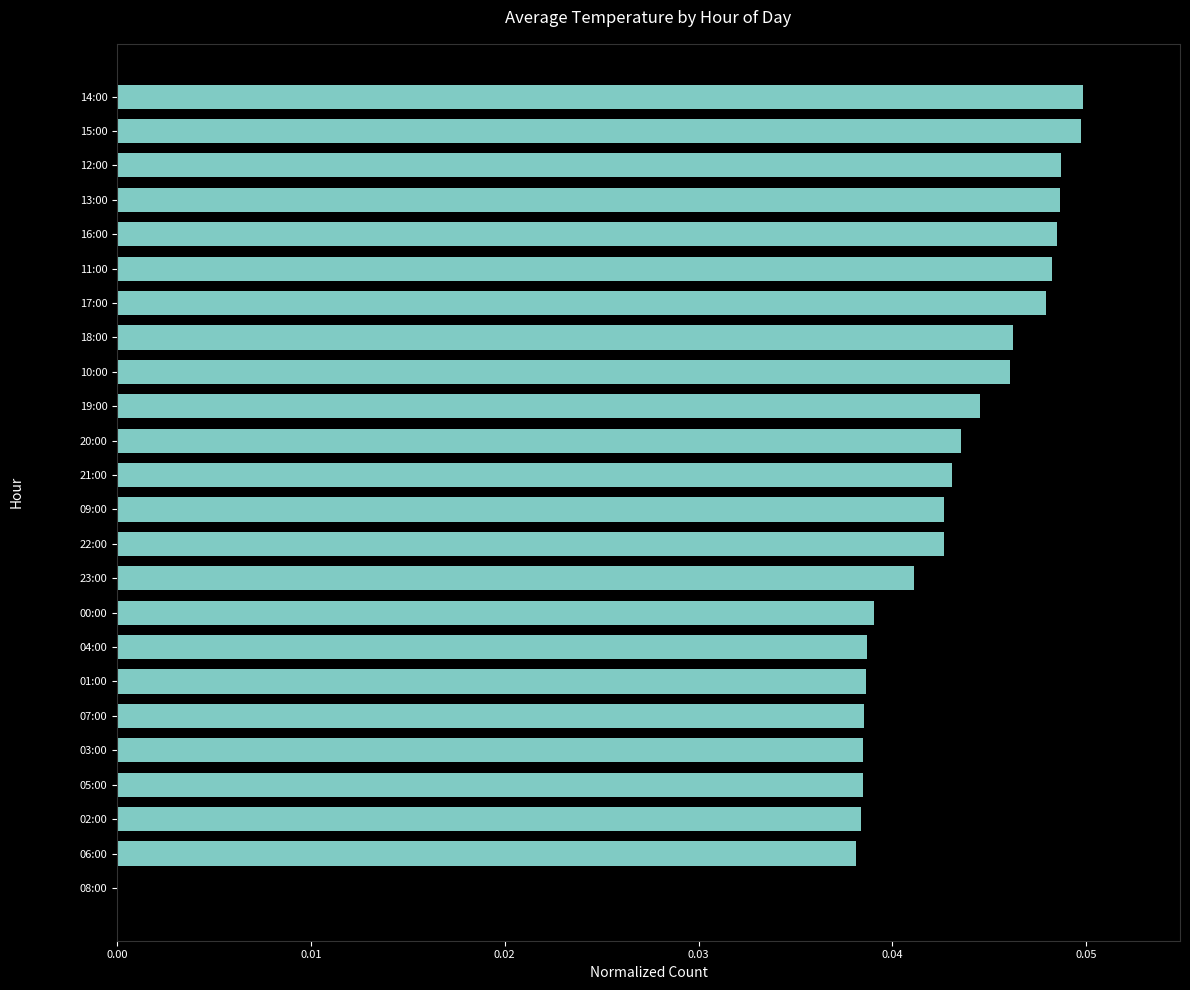

The value at 16:00 is 0.1. True or false?

False